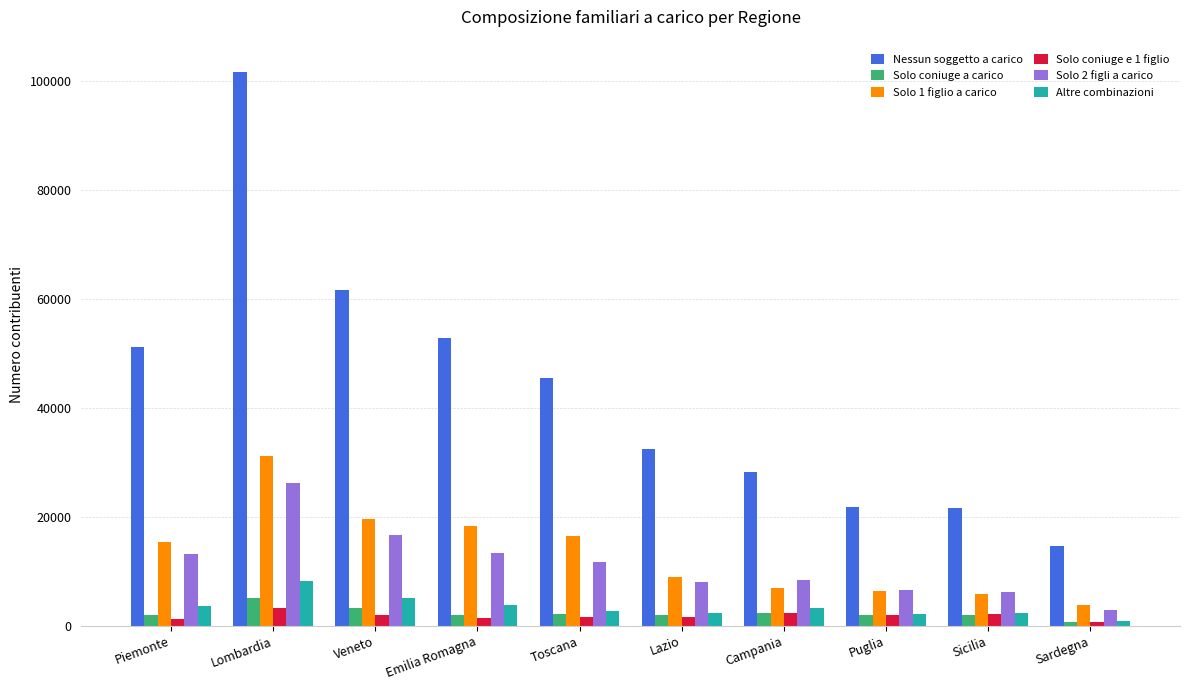

How many data points does each series have?

10